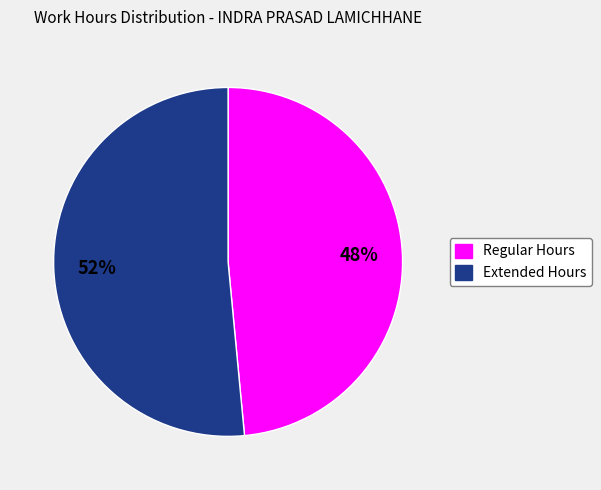

To the nearest percent, what is the average slice percentage?

50%